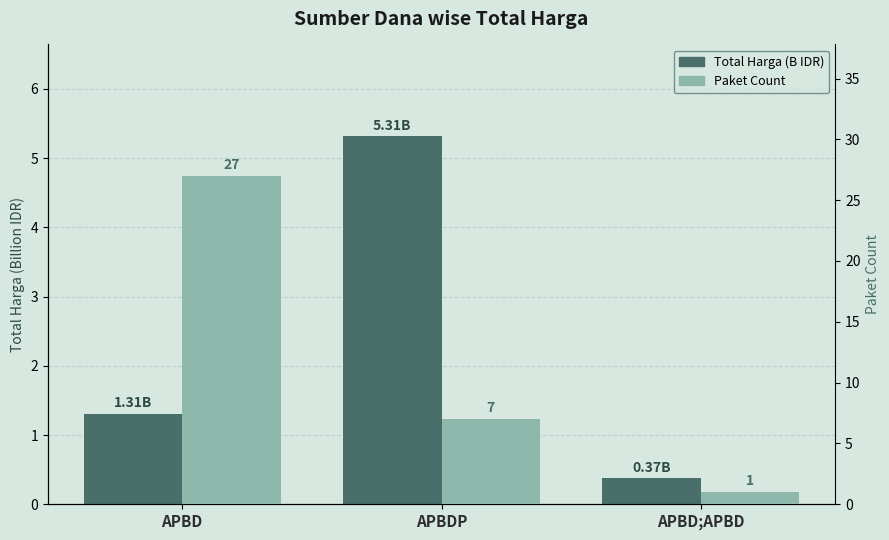

At APBD;APBD, list the series in order from largest to smallest.

Paket Count, Total Harga (B IDR)